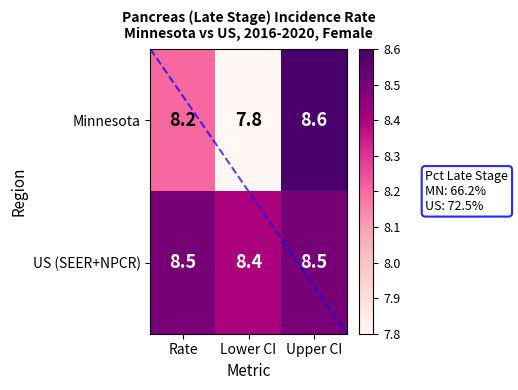

What is the difference between the Minnesota values at Upper CI and Rate?

0.4